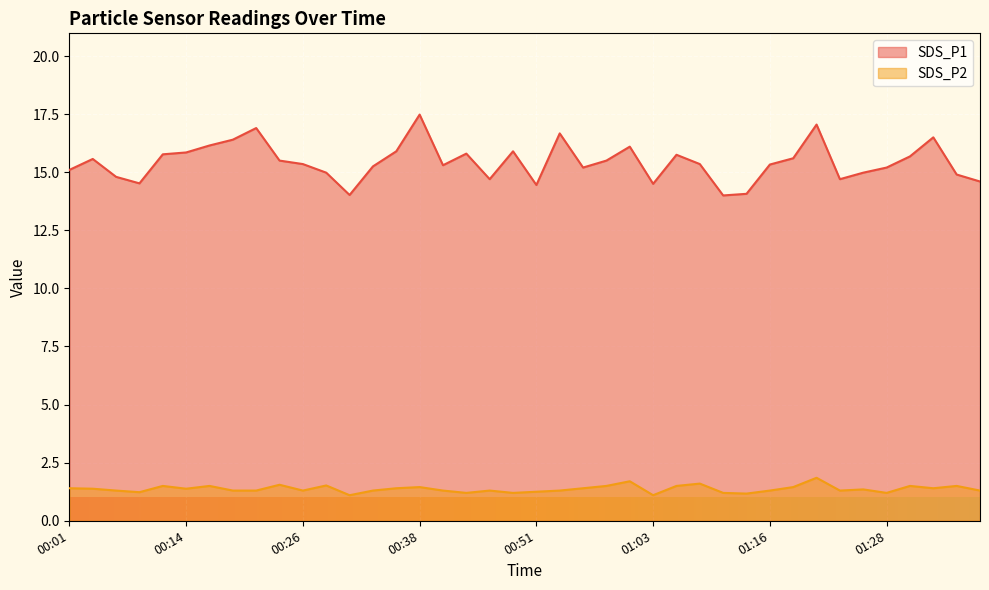

The value of SDS_P1 at 01:11 is 14.0. True or false?

True